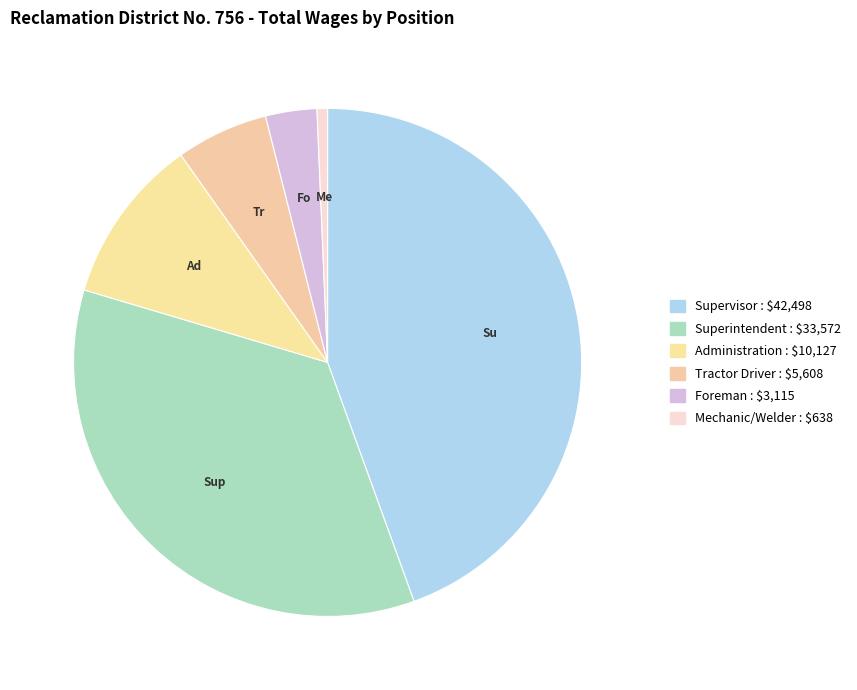

How many segments does this pie chart have?

6